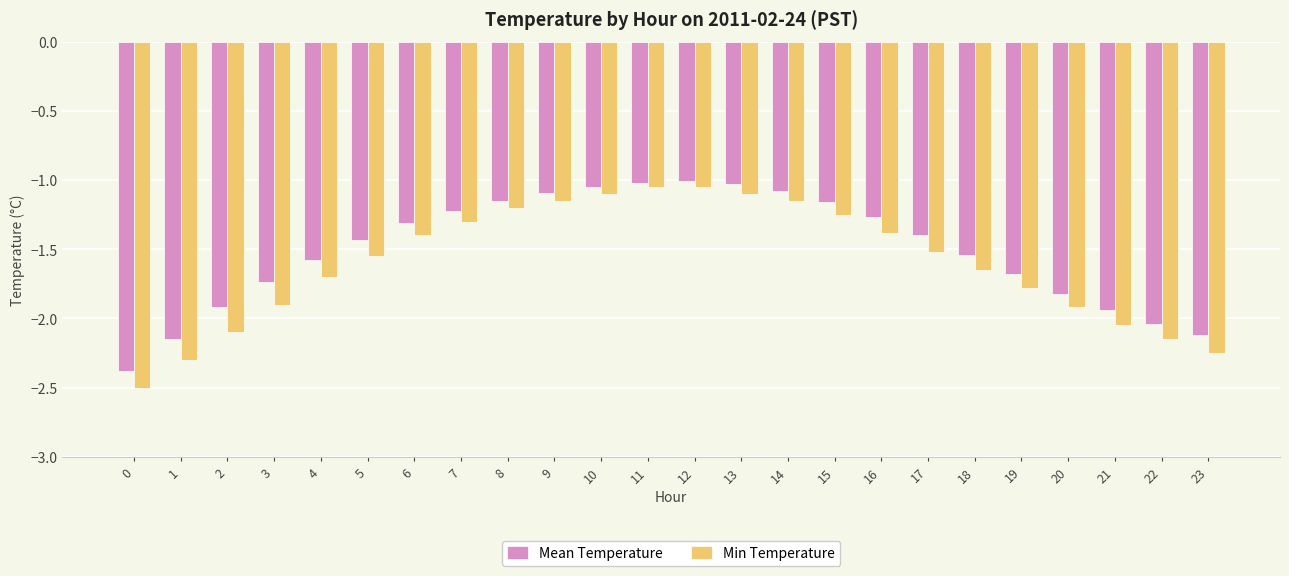

The value of Mean Temperature at 22 is -3.4. True or false?

False